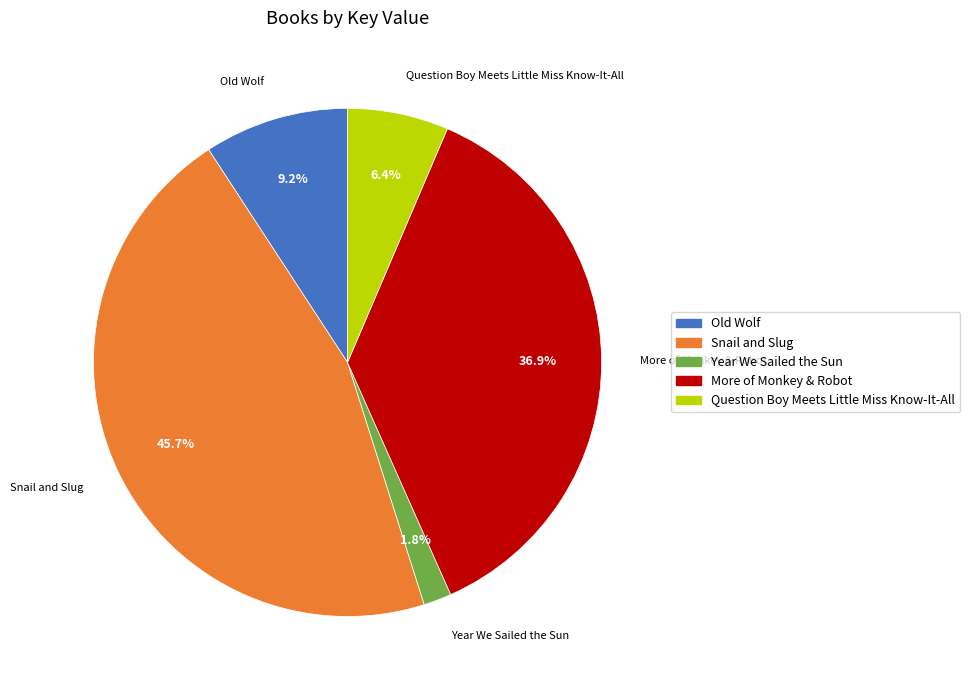

What is the smallest slice in the pie chart?

Year We Sailed the Sun